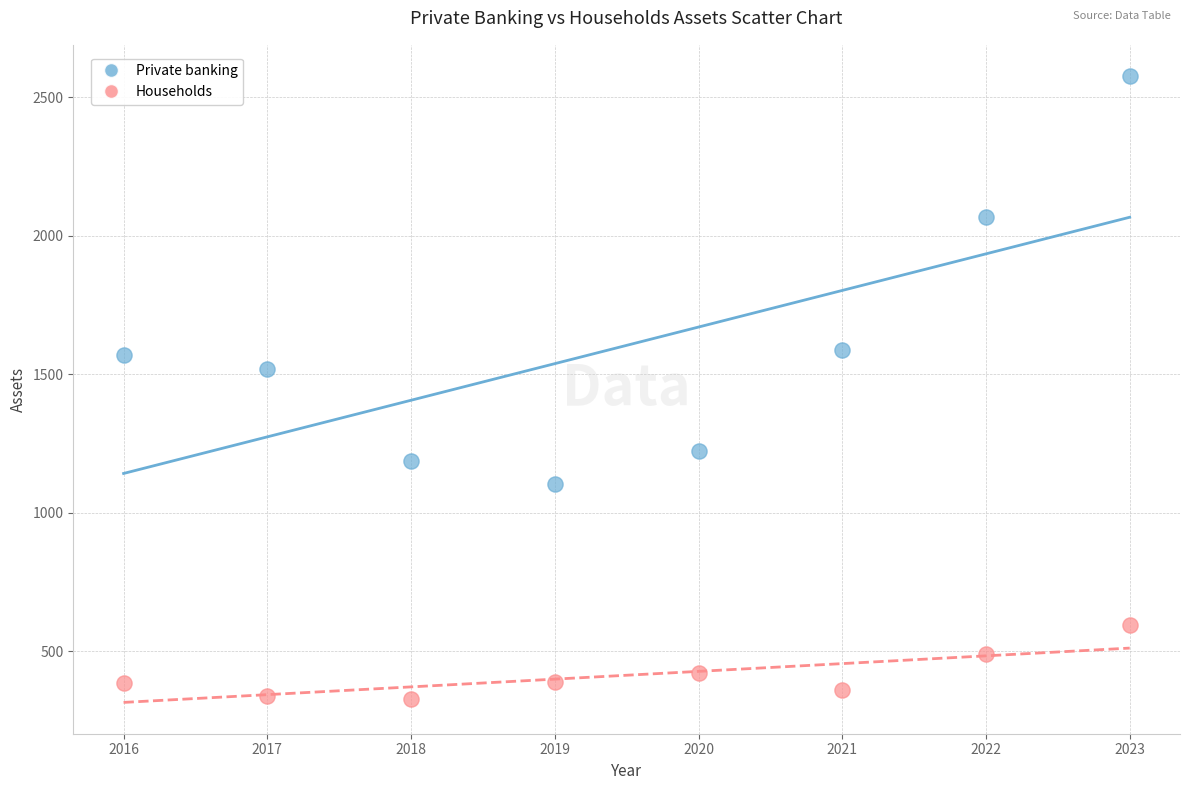

What is the X range (max minus min) for the scatter plot?

7.0